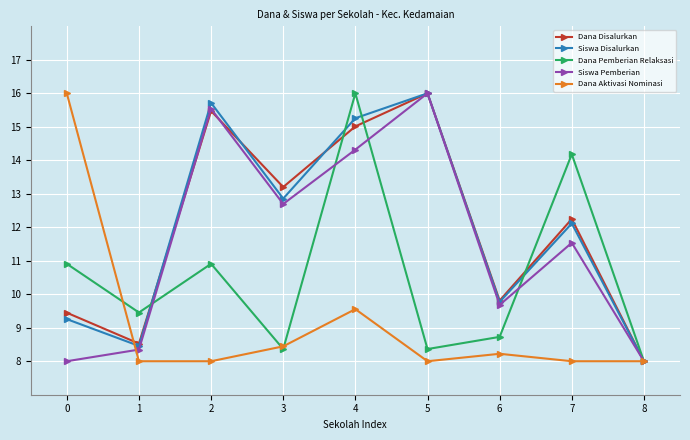

Reading left to right, list all the values displayed in this chart.

Dana Disalurkan: 9.4	8.5	15.5	13.2	15.0	16.0	9.8	12.2	8.0
Siswa Disalurkan: 9.3	8.5	15.7	12.9	15.3	16.0	9.8	12.1	8.0
Dana Pemberian Relaksasi: 10.9	9.5	10.9	8.4	16.0	8.4	8.7	14.2	8.0
Siswa Pemberian: 8.0	8.3	15.5	12.7	14.3	16.0	9.7	11.5	8.0
Dana Aktivasi Nominasi: 16.0	8.0	8.0	8.4	9.6	8.0	8.2	8.0	8.0